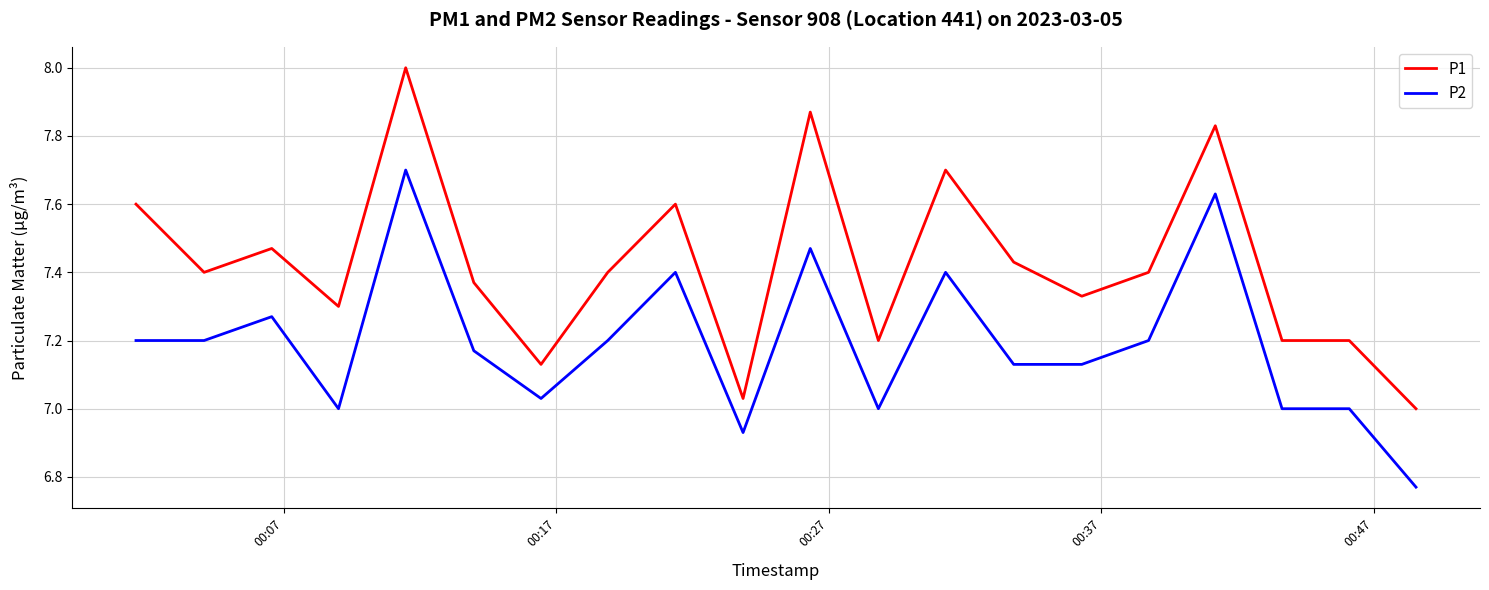

What is the maximum value for P2?

7.7